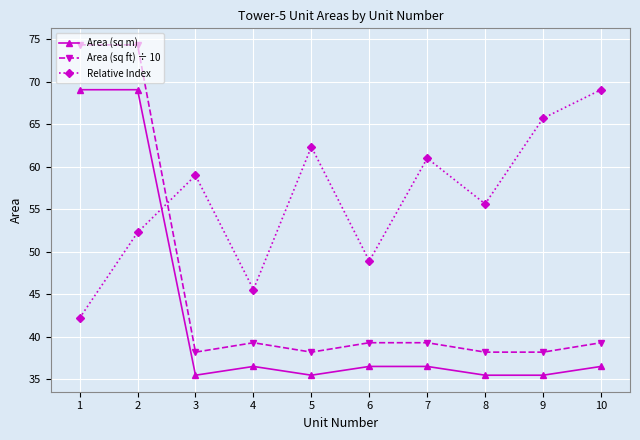

Is this an area chart (filled region under the line)?

No